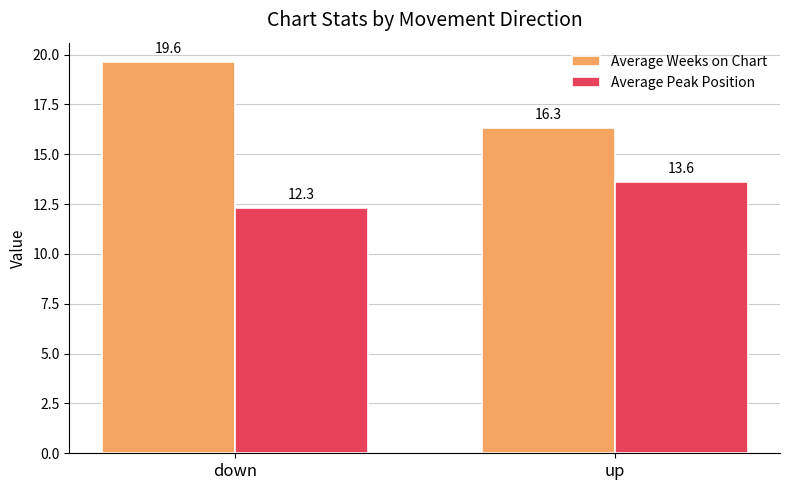

Reading right to left, extract all data points from this chart.

Average Weeks on Chart: up=16.3	down=19.6
Average Peak Position: up=13.6	down=12.3